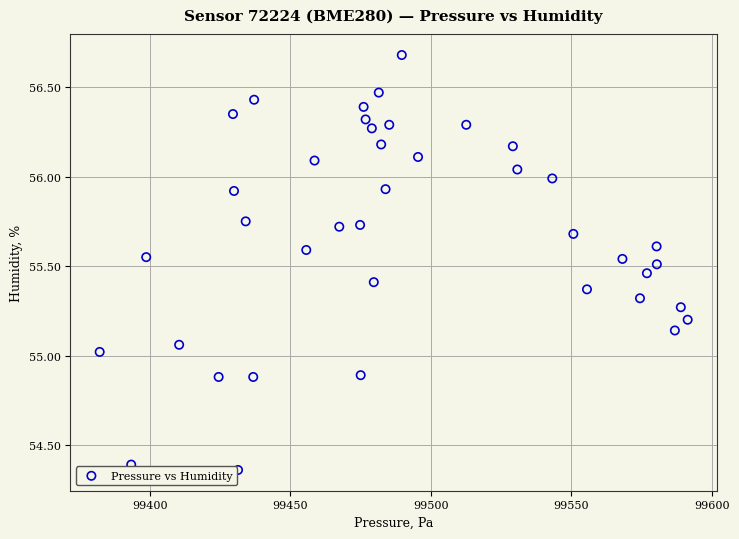

What is the range of X values (max minus min)?

209.3